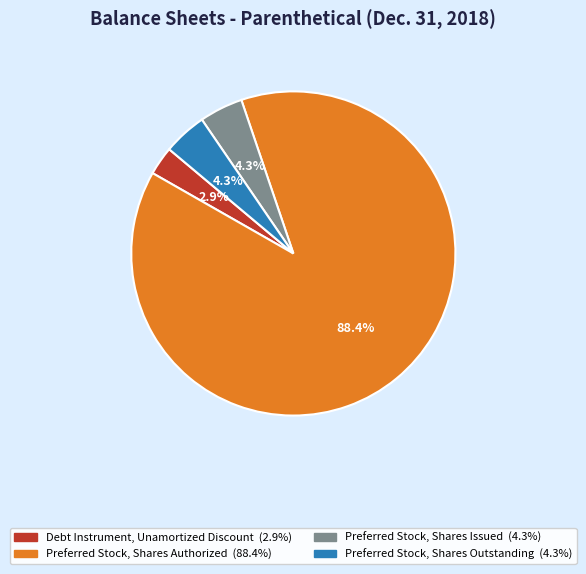

What is the smallest slice in the pie chart?

Debt Instrument, Unamortized Discount